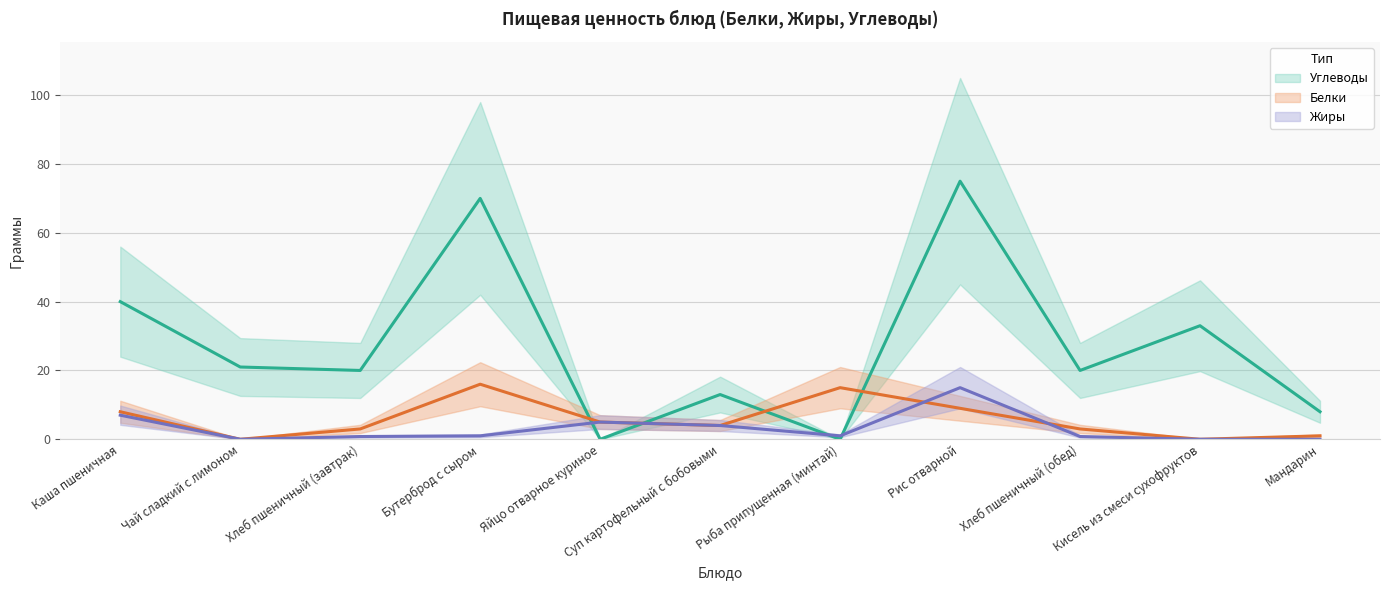

What is the difference between the second highest and second lowest values in the Жиры series?

7.0